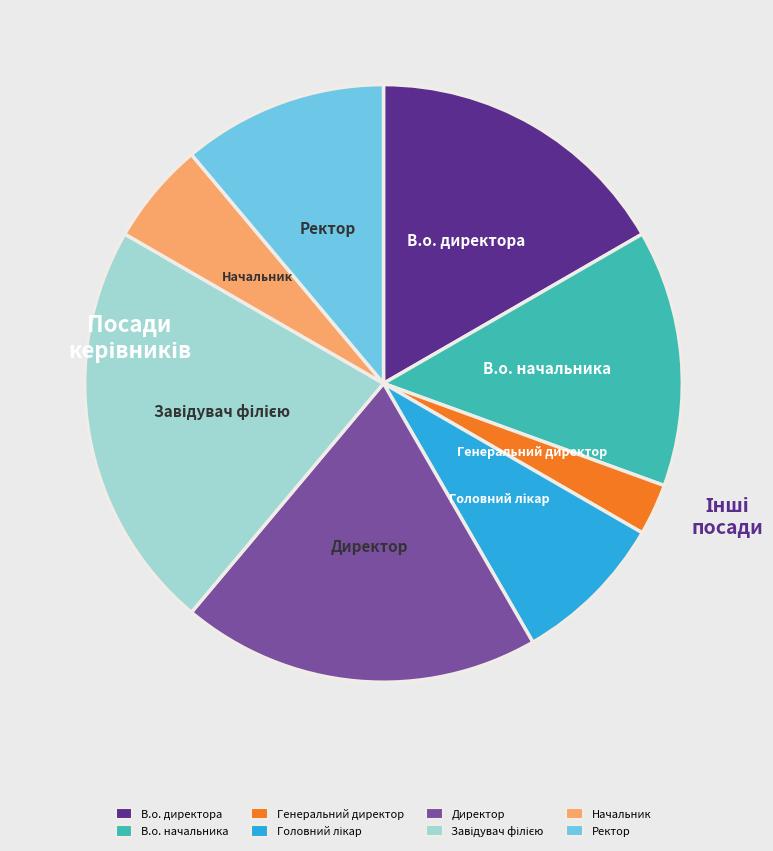

Is there a majority slice in this chart?

No